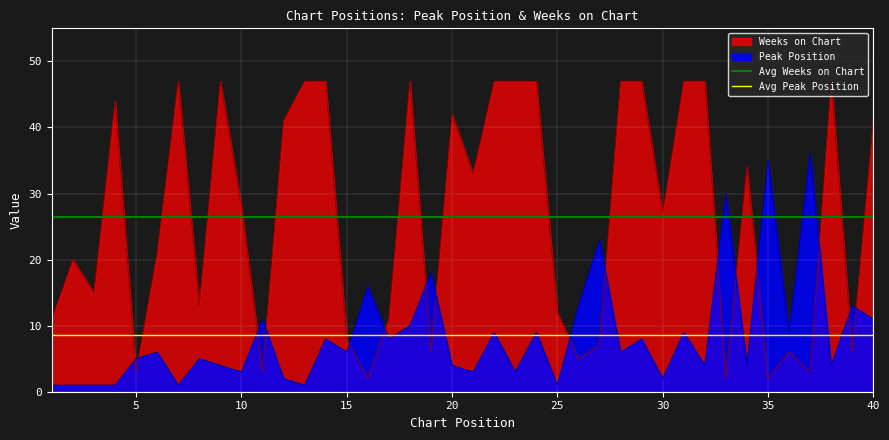

Is it true that Avg Weeks on Chart equals 44.3 at 0?

False